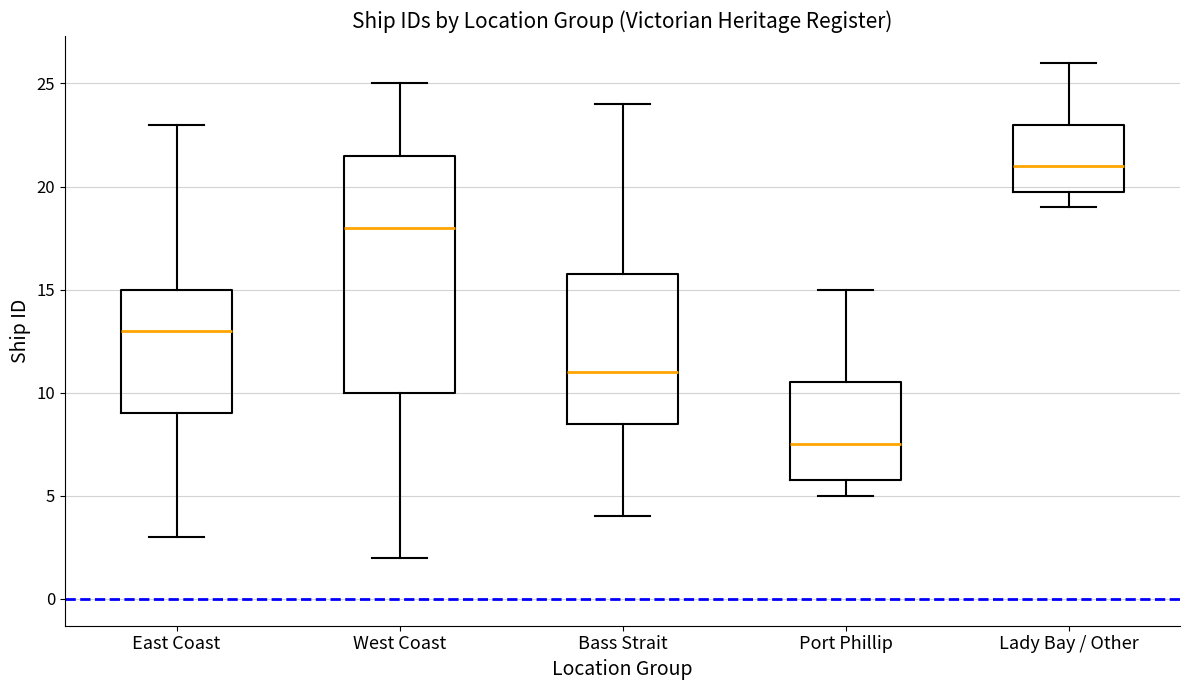

Reading left to right, read every box against the y-axis: the position of its median line, the range the box covers, and the ends of its whiskers. The values are not printed on the chart, so give them approximately, as read against the axis.

East Coast: median 13.0, box 9.0 to 15.0, whiskers 3.0 to 23.0
West Coast: median 18.0, box 10.0 to 21.5, whiskers 2.0 to 25.0
Bass Strait: median 11.0, box 8.5 to 16.0, whiskers 4.0 to 24.0
Port Phillip: median 7.5, box 6.0 to 10.5, whiskers 5.0 to 15.0
Lady Bay / Other: median 21.0, box 20.0 to 23.0, whiskers 19.0 to 26.0